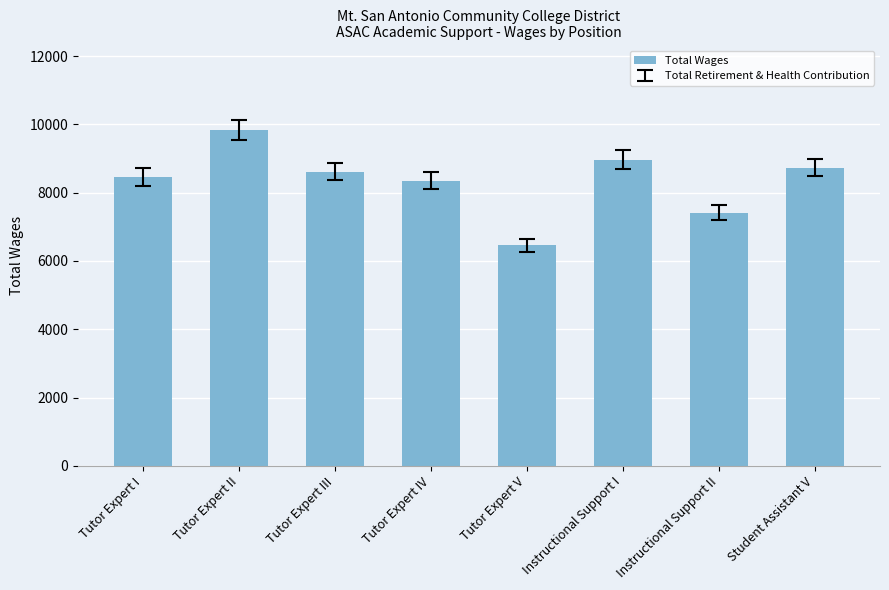

What position from the right is Tutor Expert IV?

5